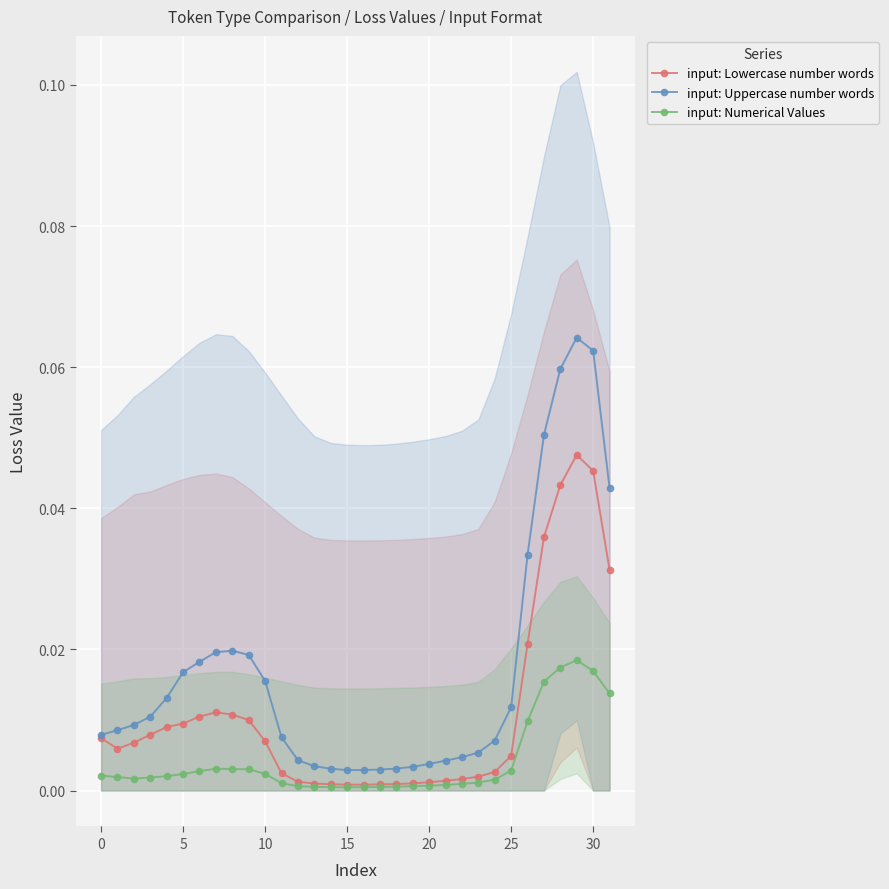

True or false: input: Numerical Values and input: Uppercase number words intersect in this chart.

False